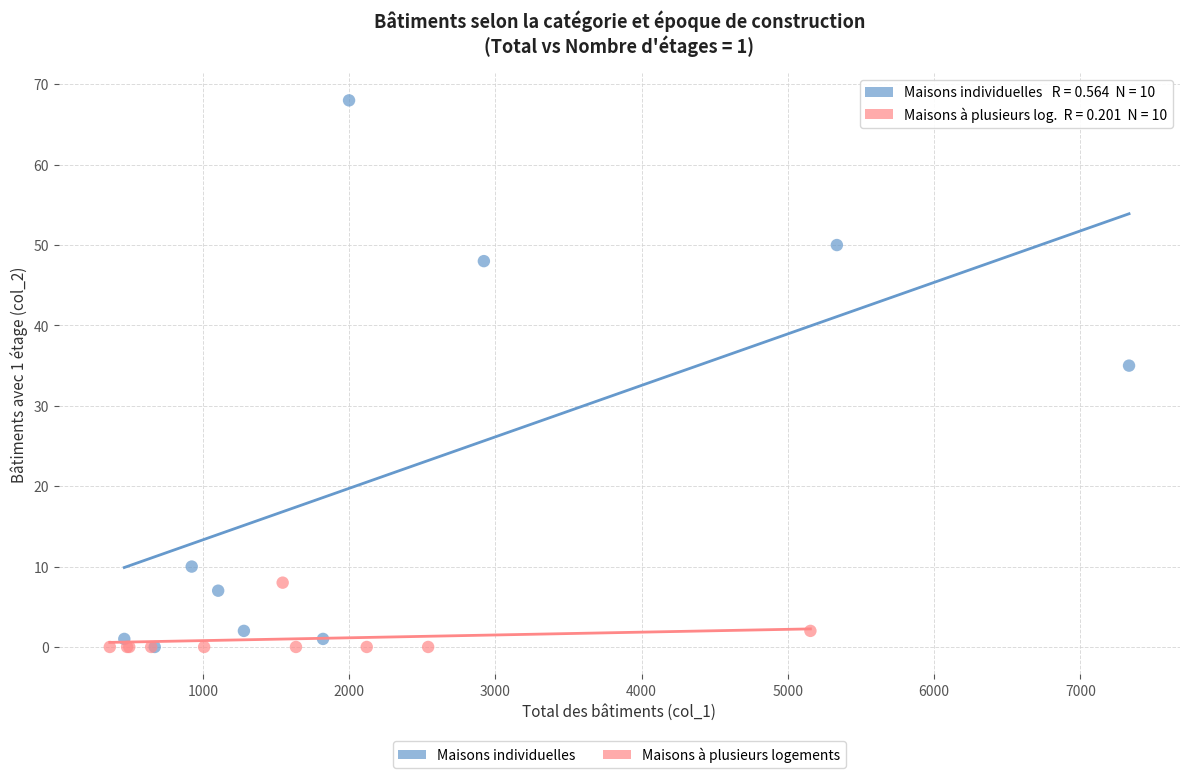

Which series contains the highest Y value?

Maisons individuelles